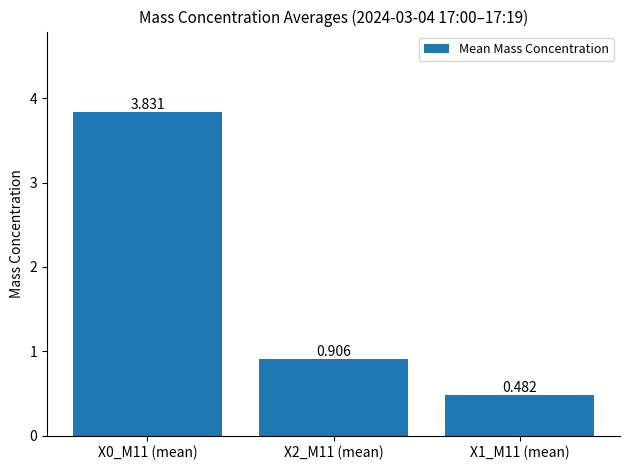

Is it true that the value at X2_M11 (mean) is 1.2?

False